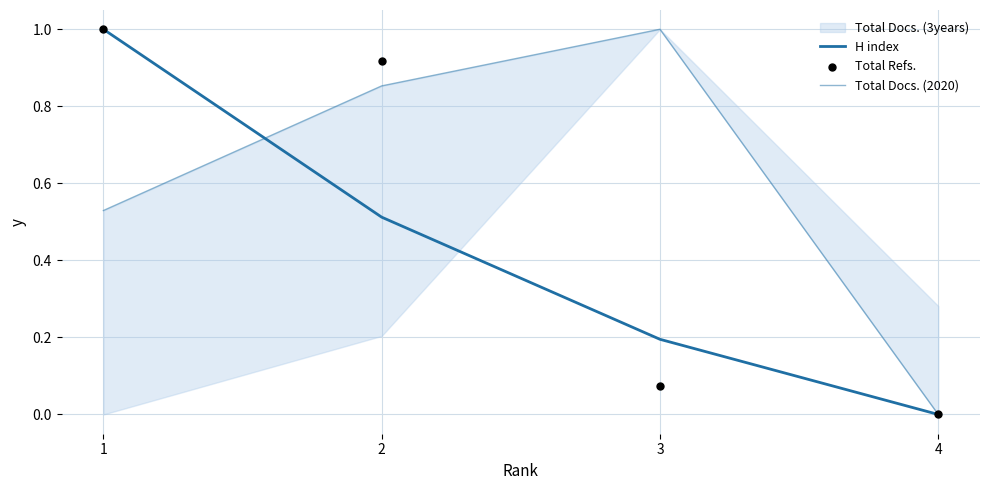

At which category is the sum across all series the highest?

1